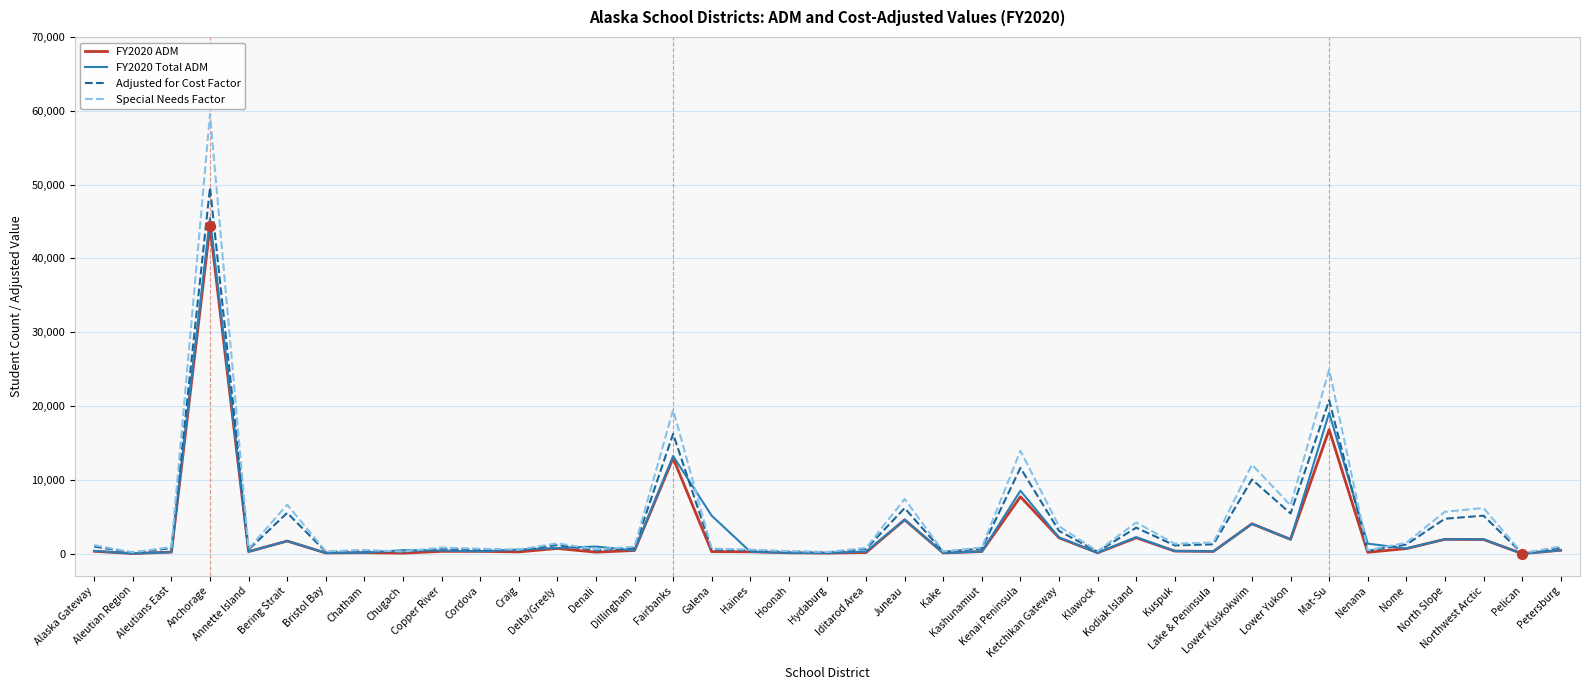

At which category is the sum across all series the highest?

Anchorage